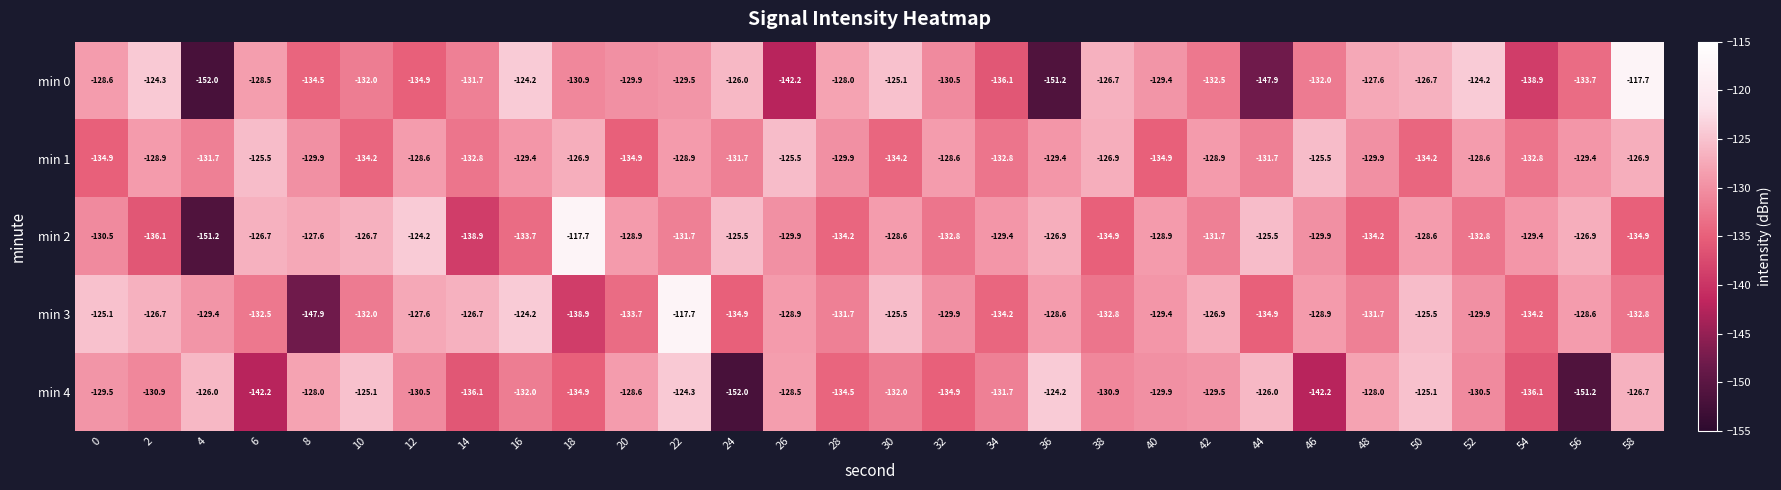

How many distinct data groups are displayed?

5